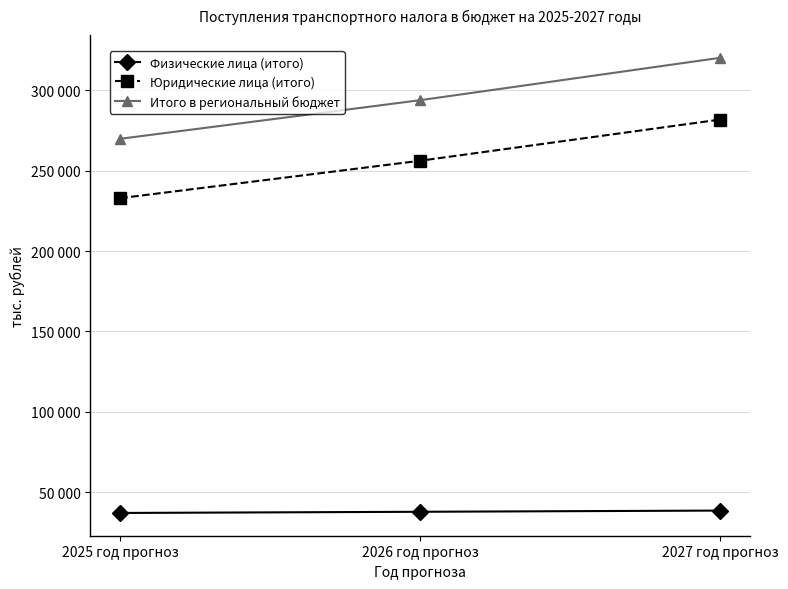

How many Юридические лица (итого) values are between 232914 and 281820?

3